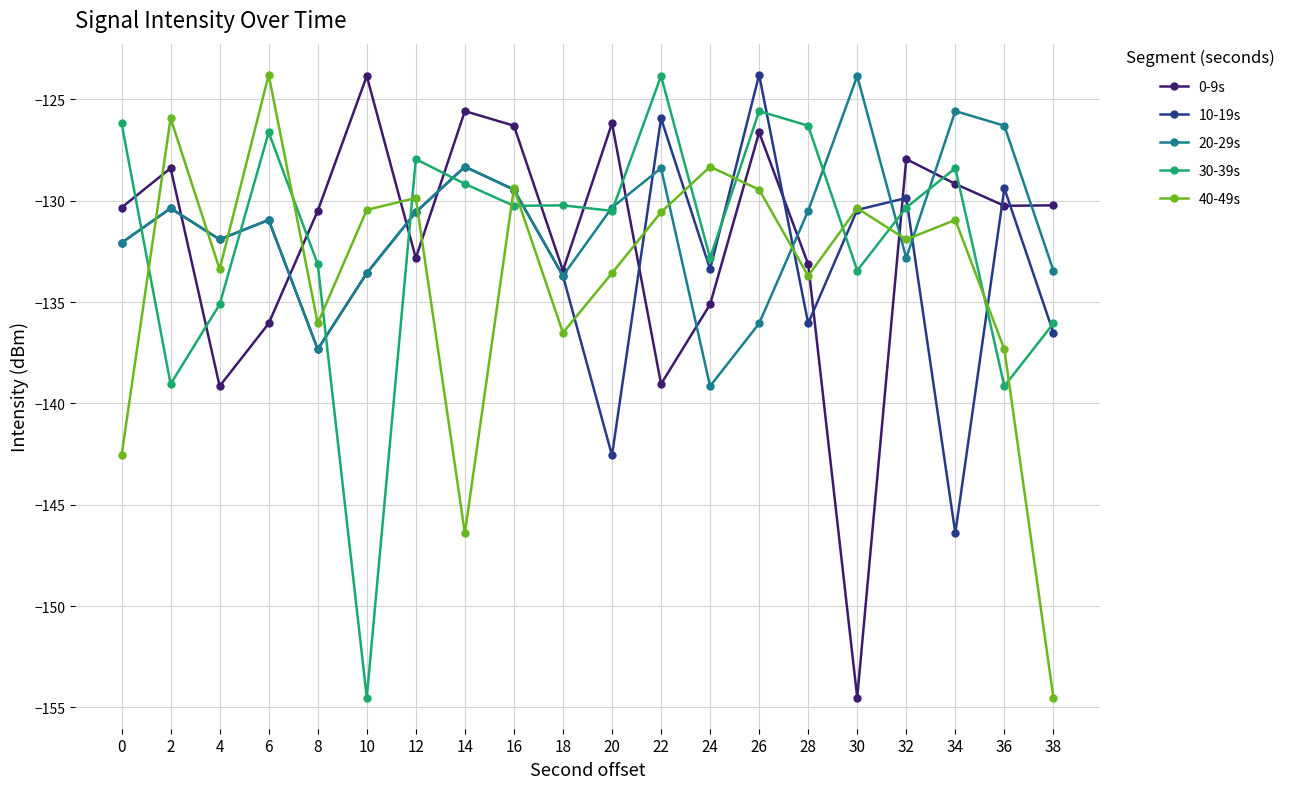

True or false: 20-29s has a value of -125.6 at 34.

True